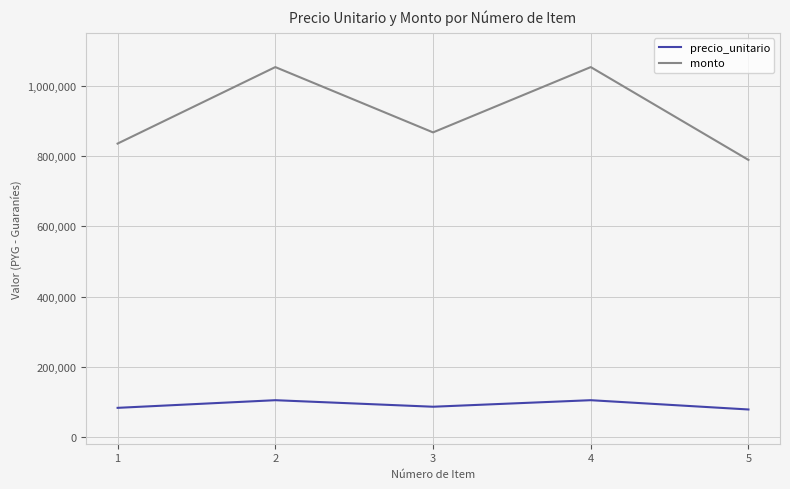

Where is the first local minimum for precio_unitario?

3